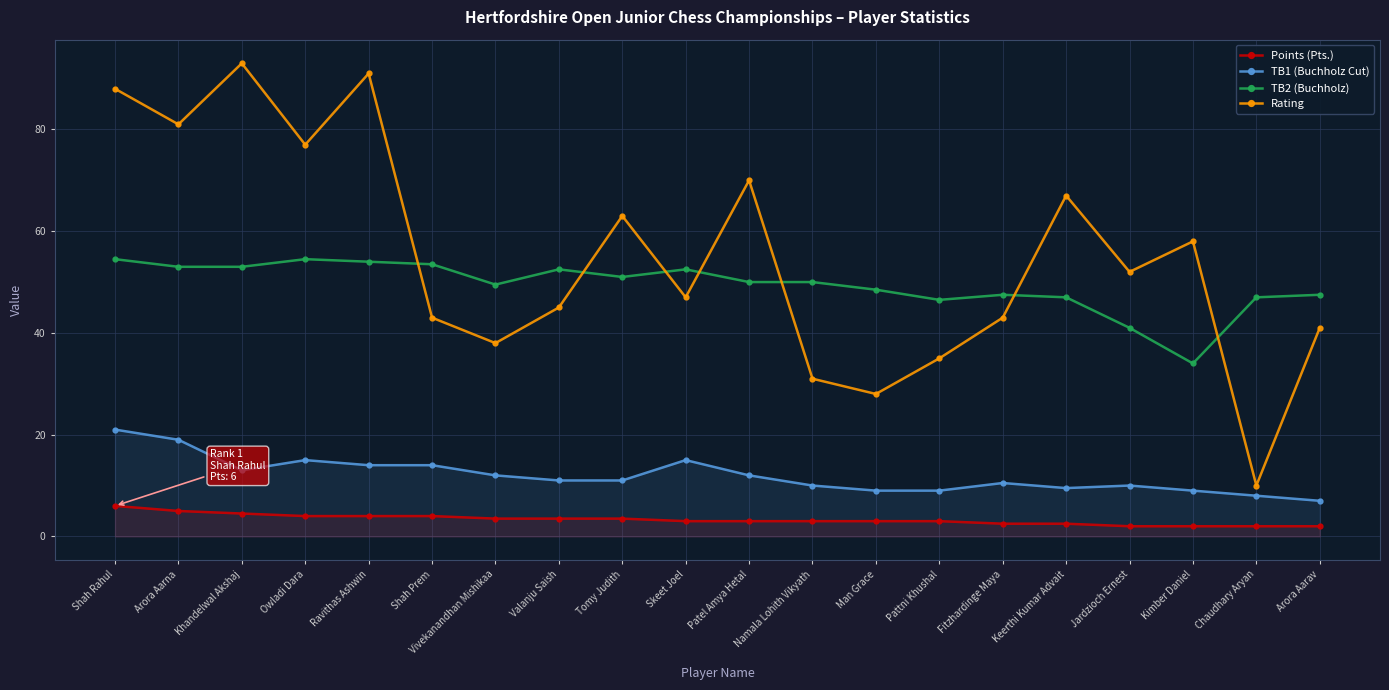

What is the sum of the Points (Pts.) values at Jardzioch Ernest and Fitzhardinge Maya?

4.5